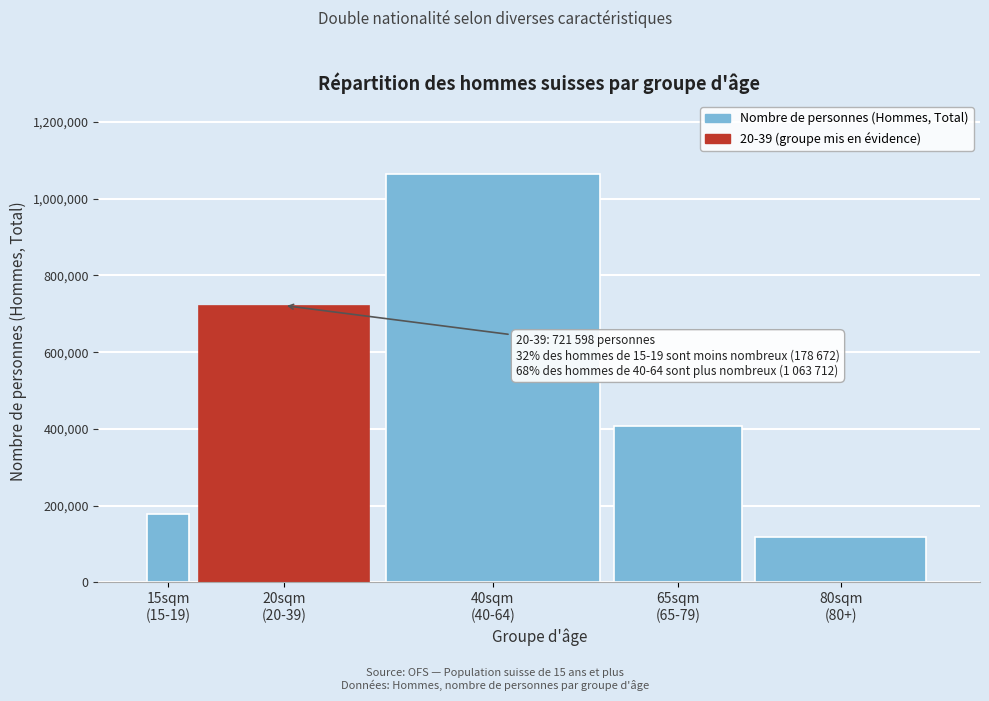

Reading left to right, list all the values displayed in this chart.

178671.8	721597.7	1063711.6	408296.5	118887.5